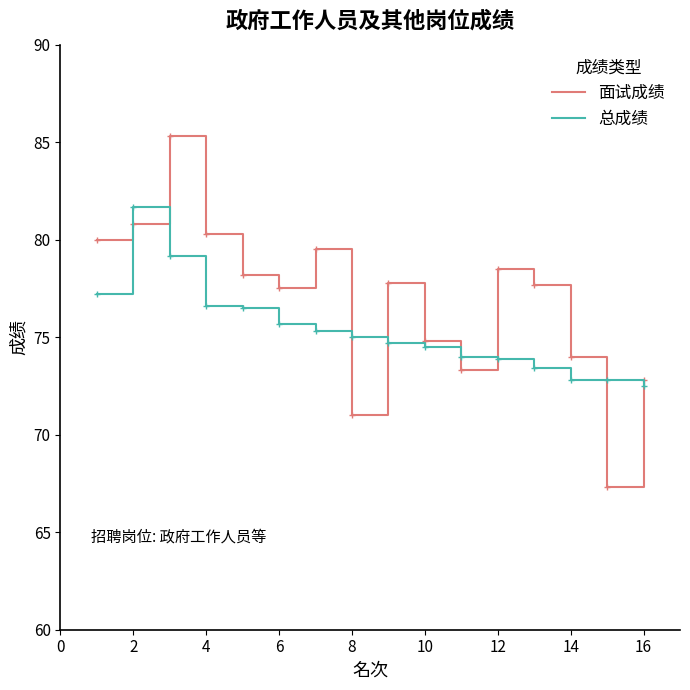

What is the sum of all 面试成绩 values?

1228.8